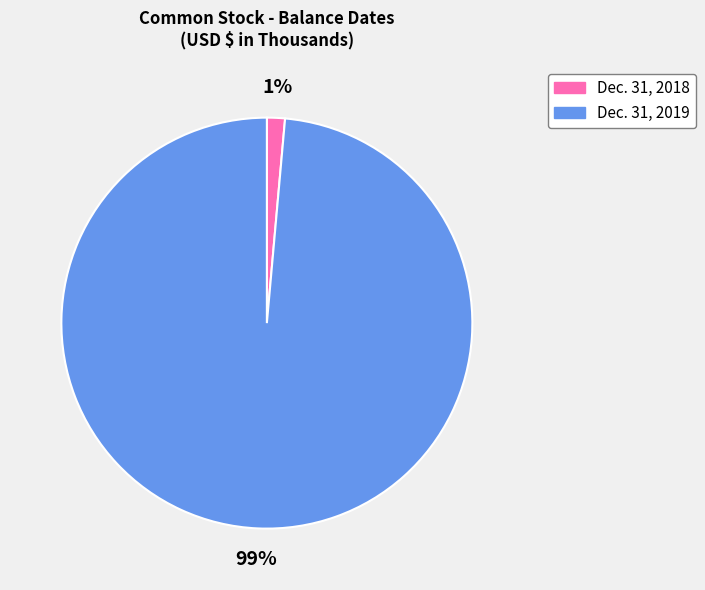

True or false: Dec. 31, 2019 accounts for 99% of the total.

True